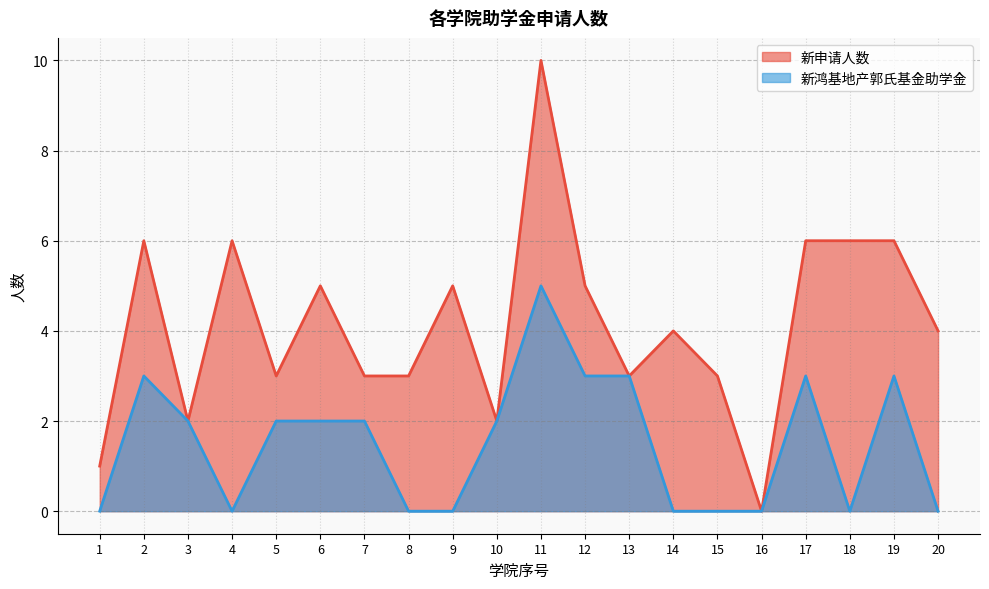

What is the greatest value displayed?

10